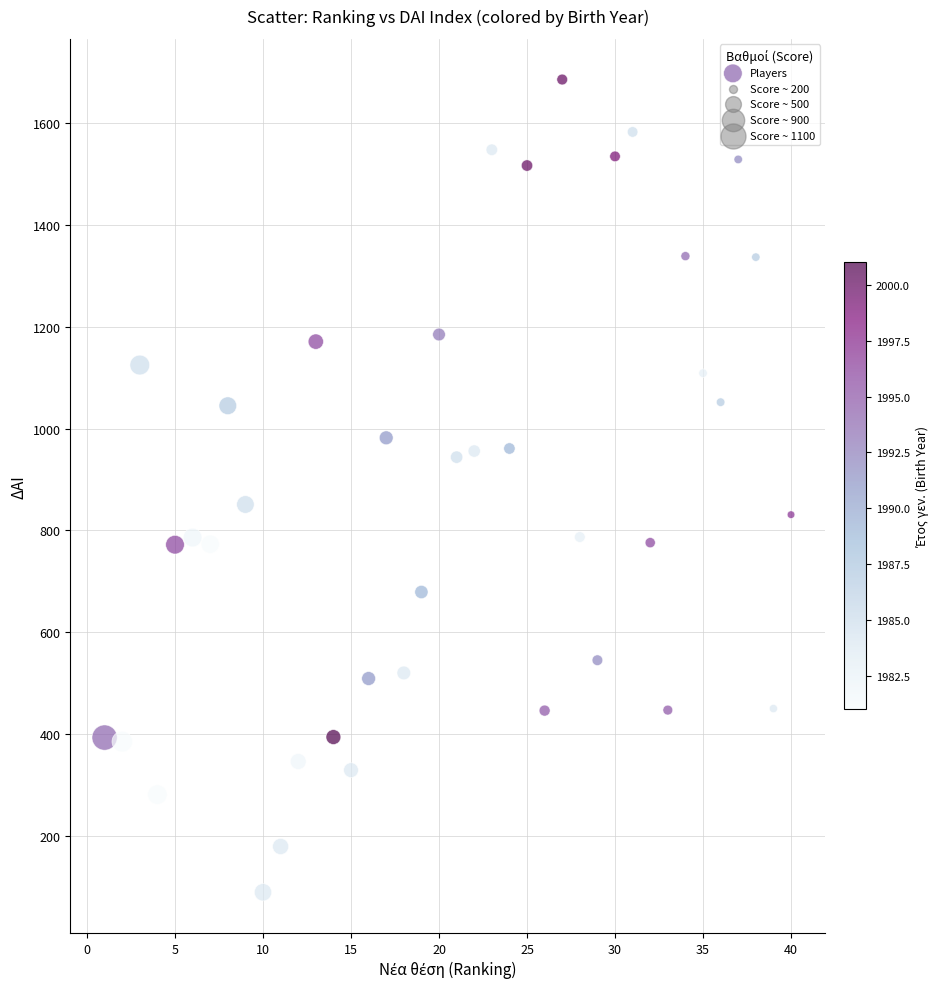

What is the range of Y values (max minus min)?

1597